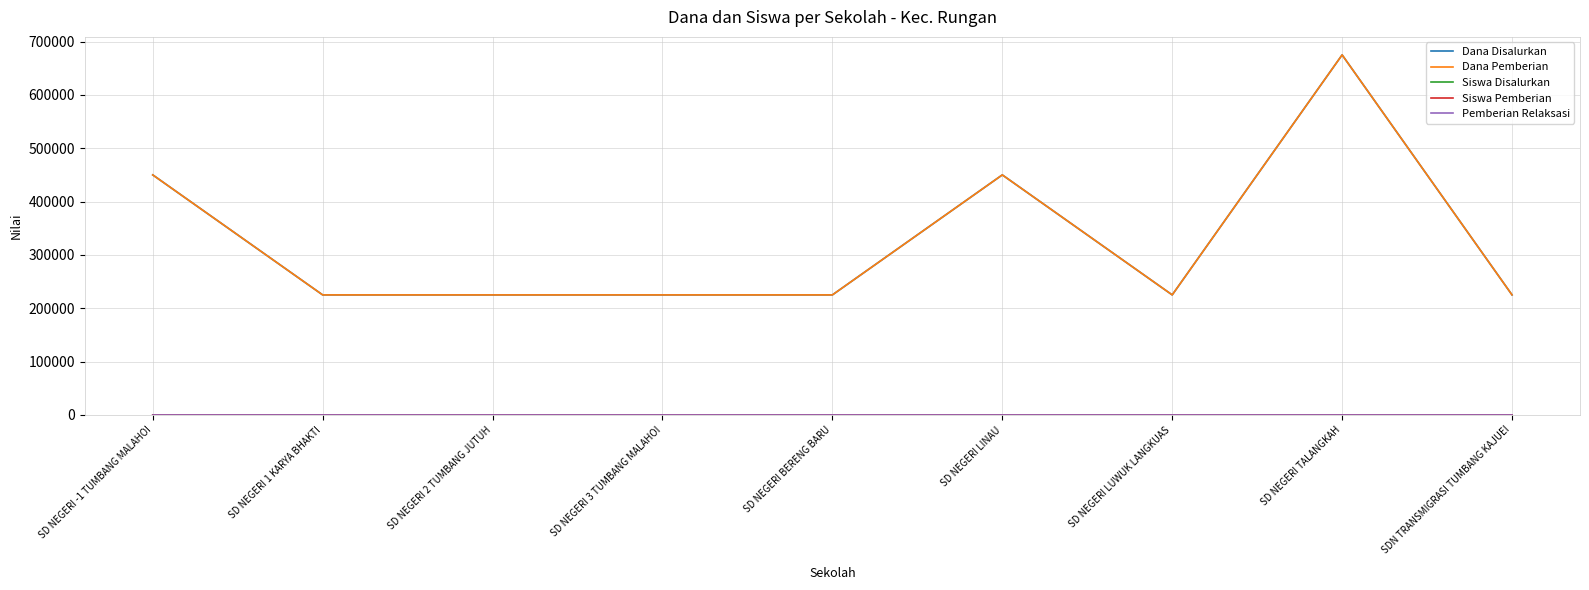

What is the highest value of the Siswa Disalurkan series?

3